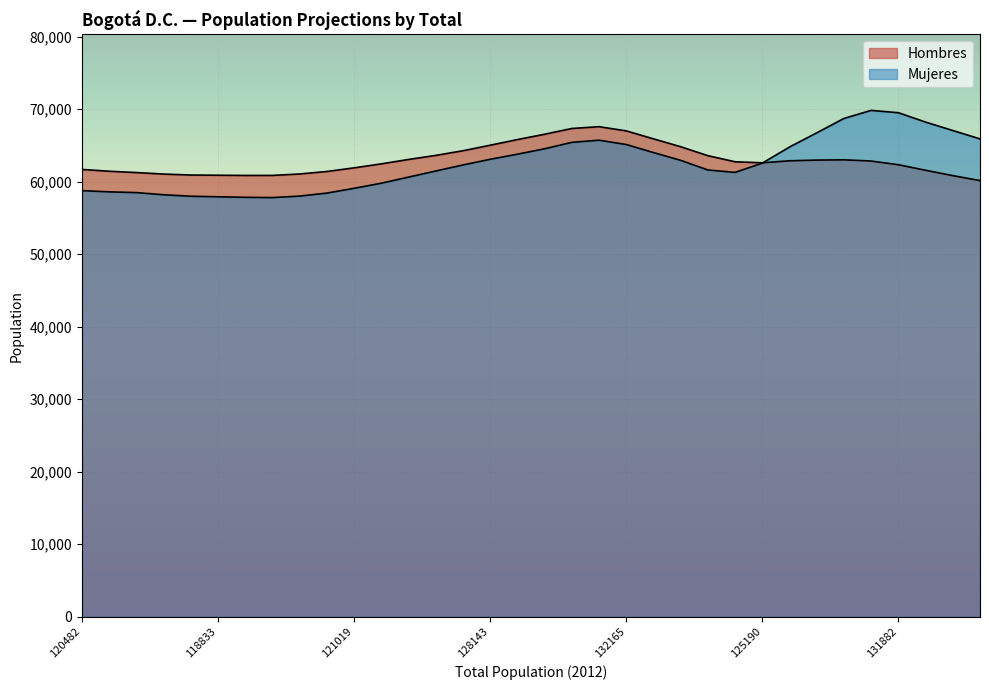

How many lines are shown in the chart?

2